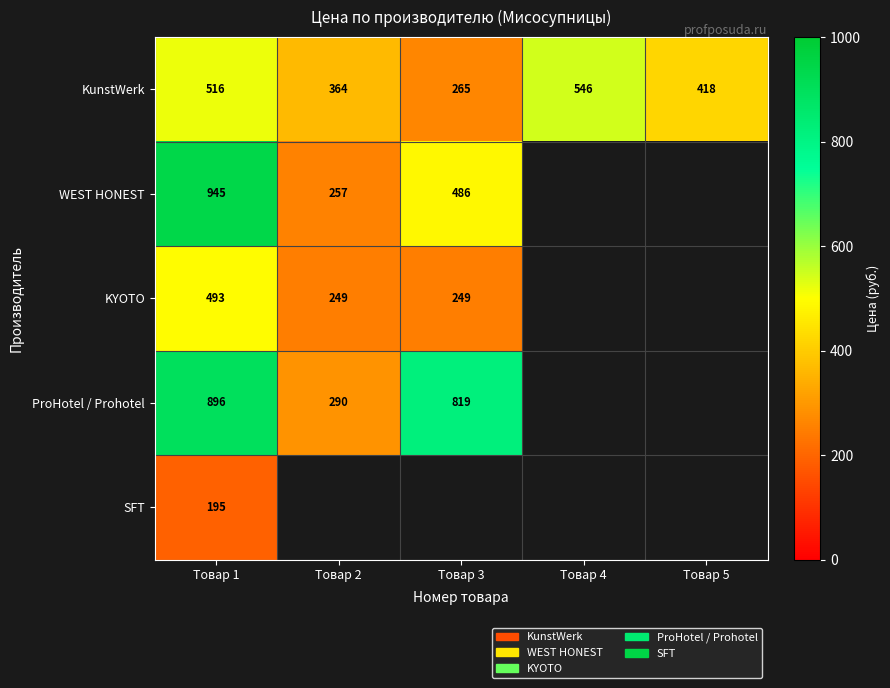

What is the difference between the maximum and minimum values in the KunstWerk series?

281